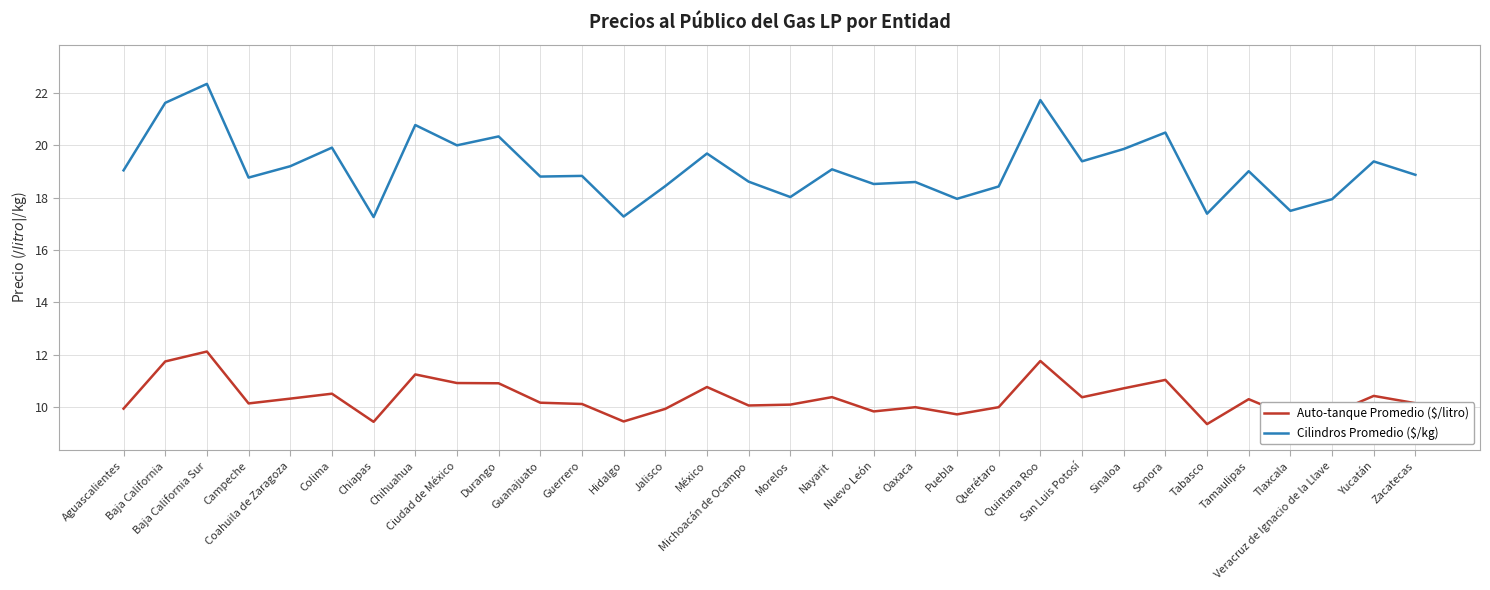

Which series has the largest total across all categories?

Cilindros Promedio ($/kg)